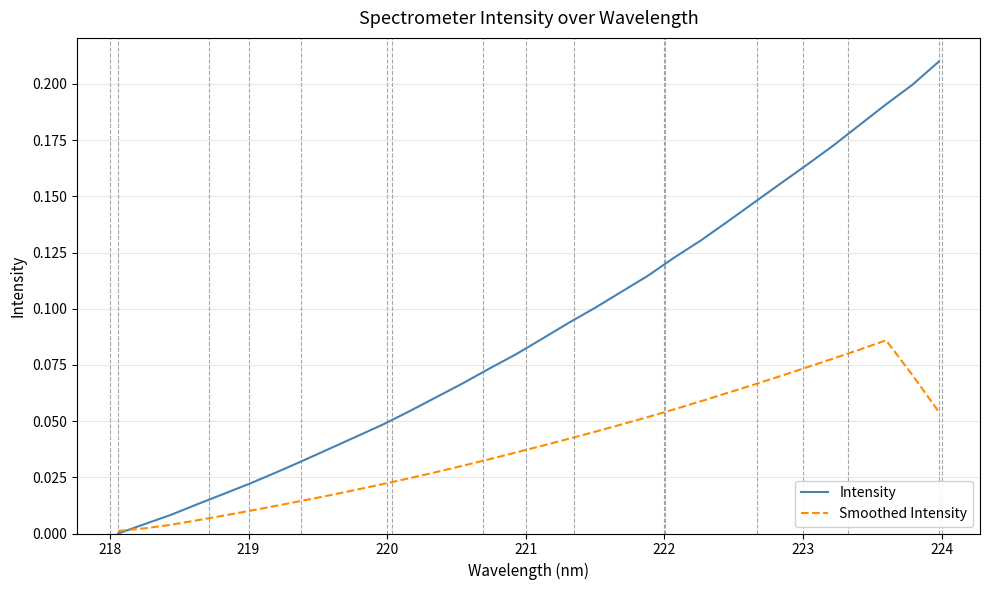

Rank the series by their average value, from highest to lowest.

Intensity, Smoothed Intensity